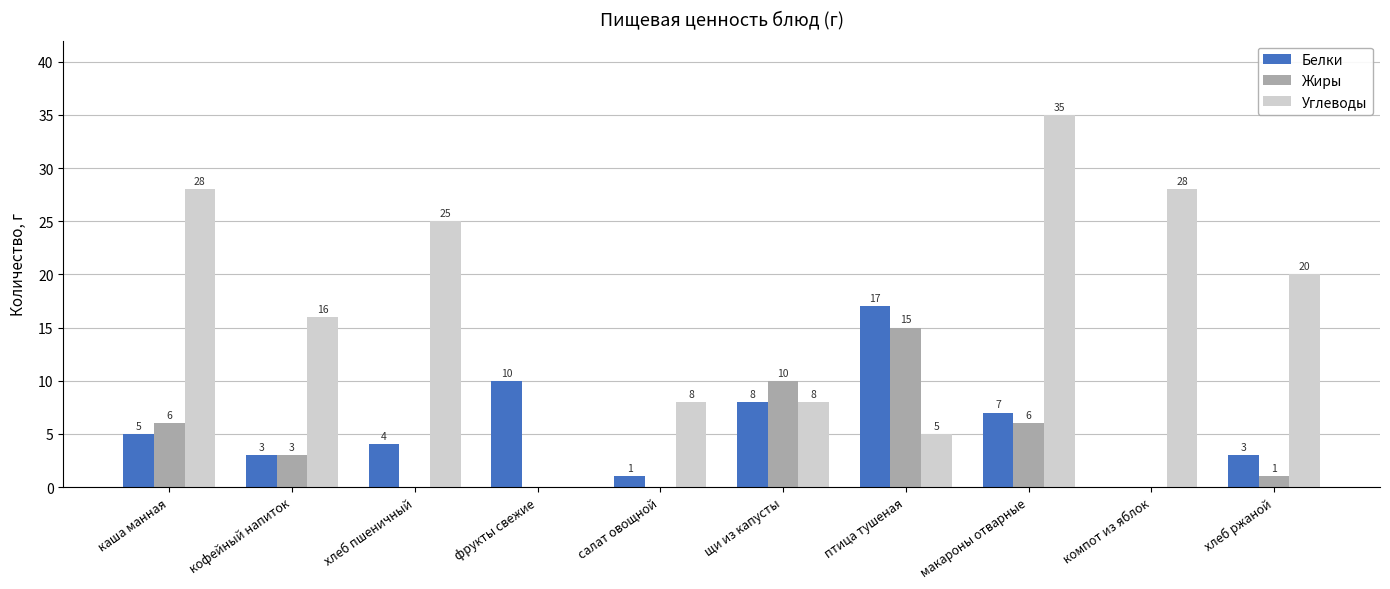

Reading right to left, transcribe all the data shown in this chart.

Белки: 3	0	7	17	8	1	10	4	3	5
Жиры: 1	0	6	15	10	0	0	0	3	6
Углеводы: 20	28	35	5	8	8	0	25	16	28